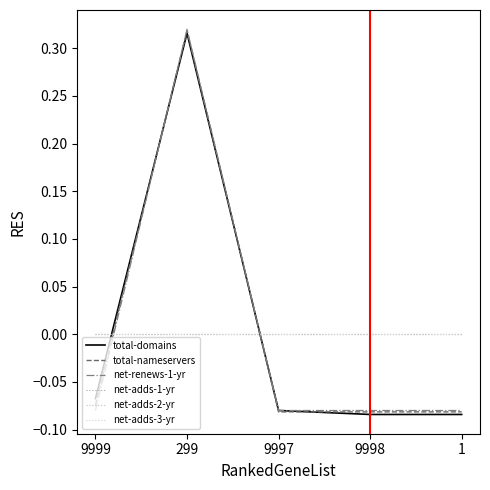

Reading left to right, list all the values displayed in this chart.

total-domains: 9999=-0.1	299=0.3	9997=-0.1	9998=-0.1	1=-0.1
total-nameservers: 9999=-0.1	299=0.3	9997=-0.1	9998=-0.1	1=-0.1
net-renews-1-yr: 9999=-0.1	299=0.3	9997=-0.1	9998=-0.1	1=-0.1
net-adds-1-yr: 9999=0.0	299=0.0	9997=0.0	9998=0.0	1=0.0
net-adds-2-yr: 9999=0.0	299=0.0	9997=0.0	9998=0.0	1=0.0
net-adds-3-yr: 9999=0.0	299=0.0	9997=0.0	9998=0.0	1=0.0